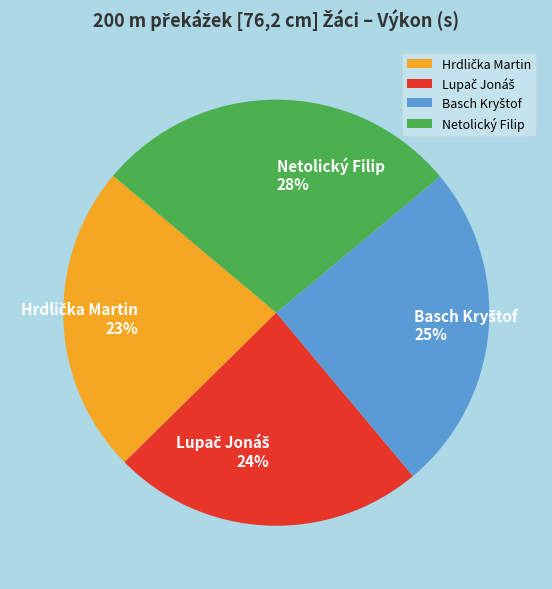

Is there a majority slice in this chart?

No